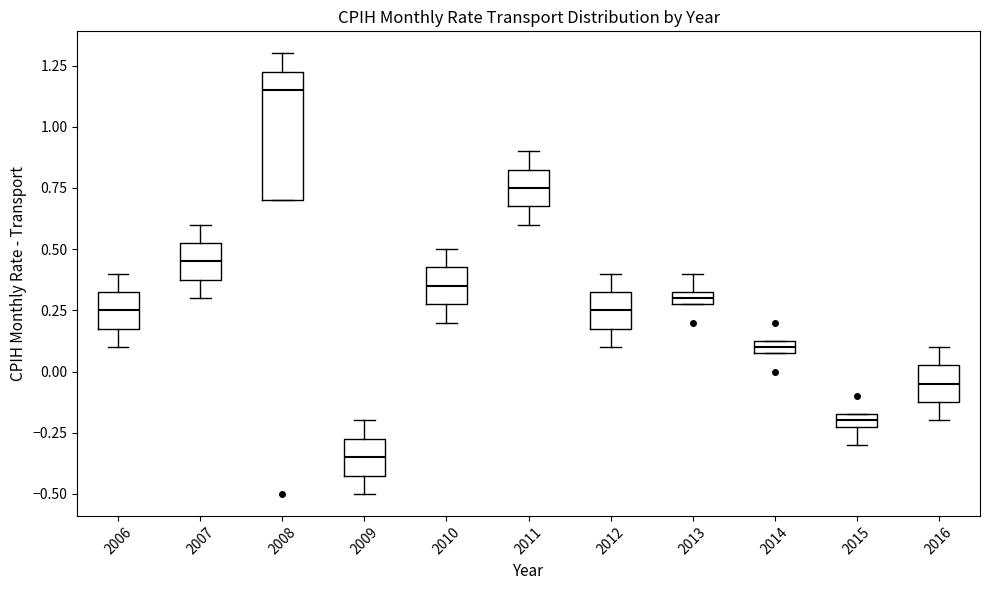

Which box has the lowest median line?

2009